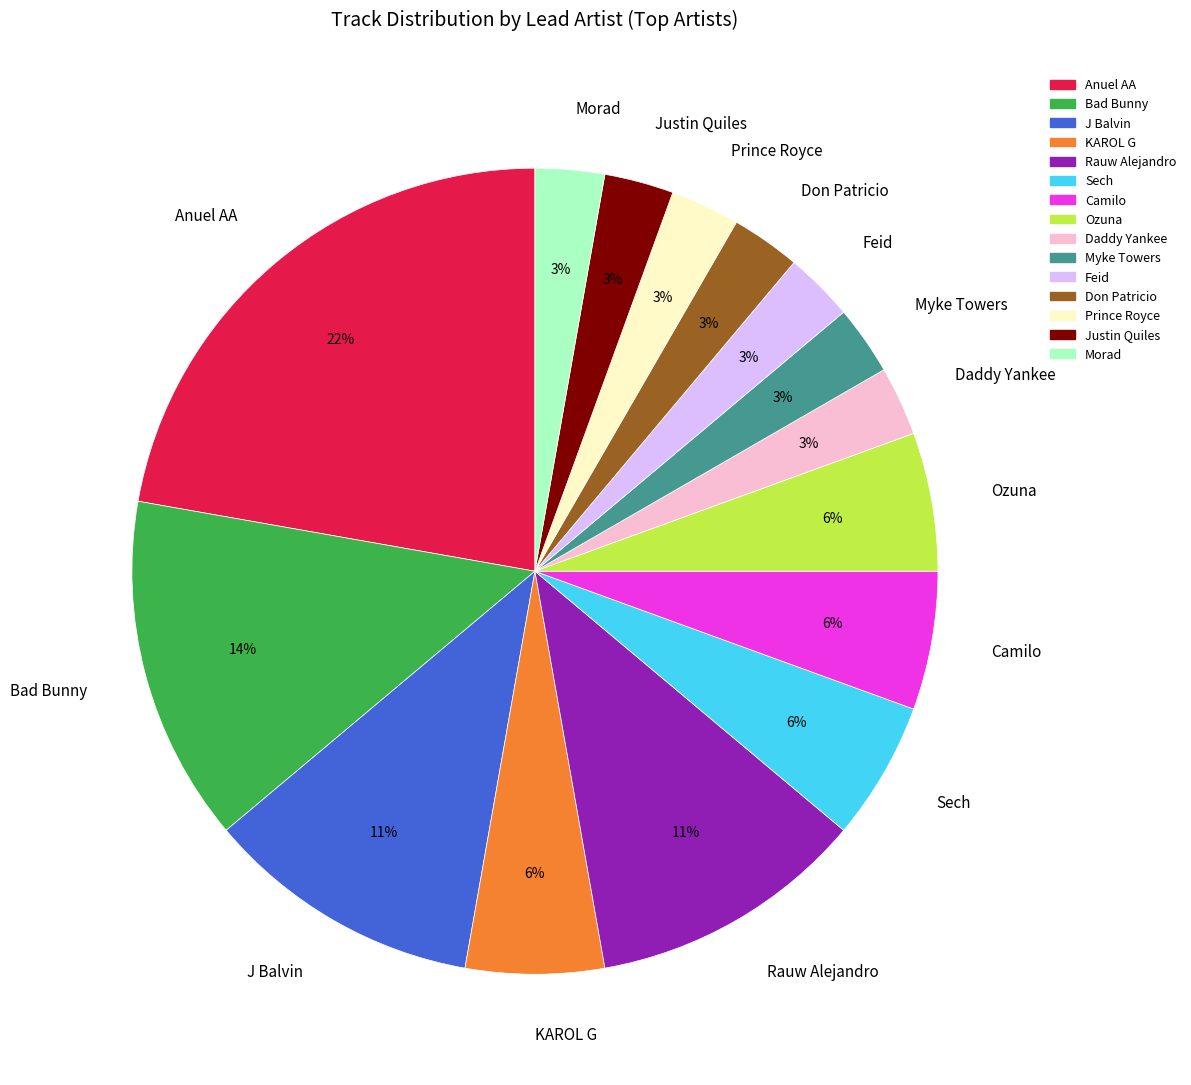

What is the ratio of the value at Justin Quiles to the value at Camilo?

0.5